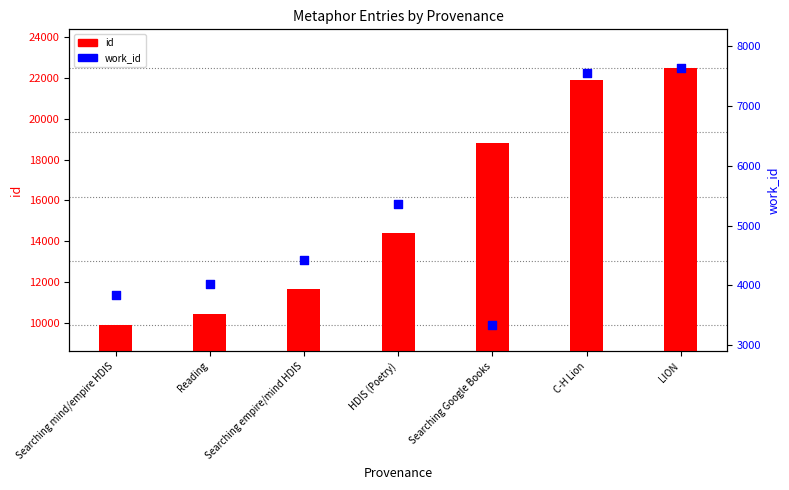

Which series contains the lowest Y value?

work_id